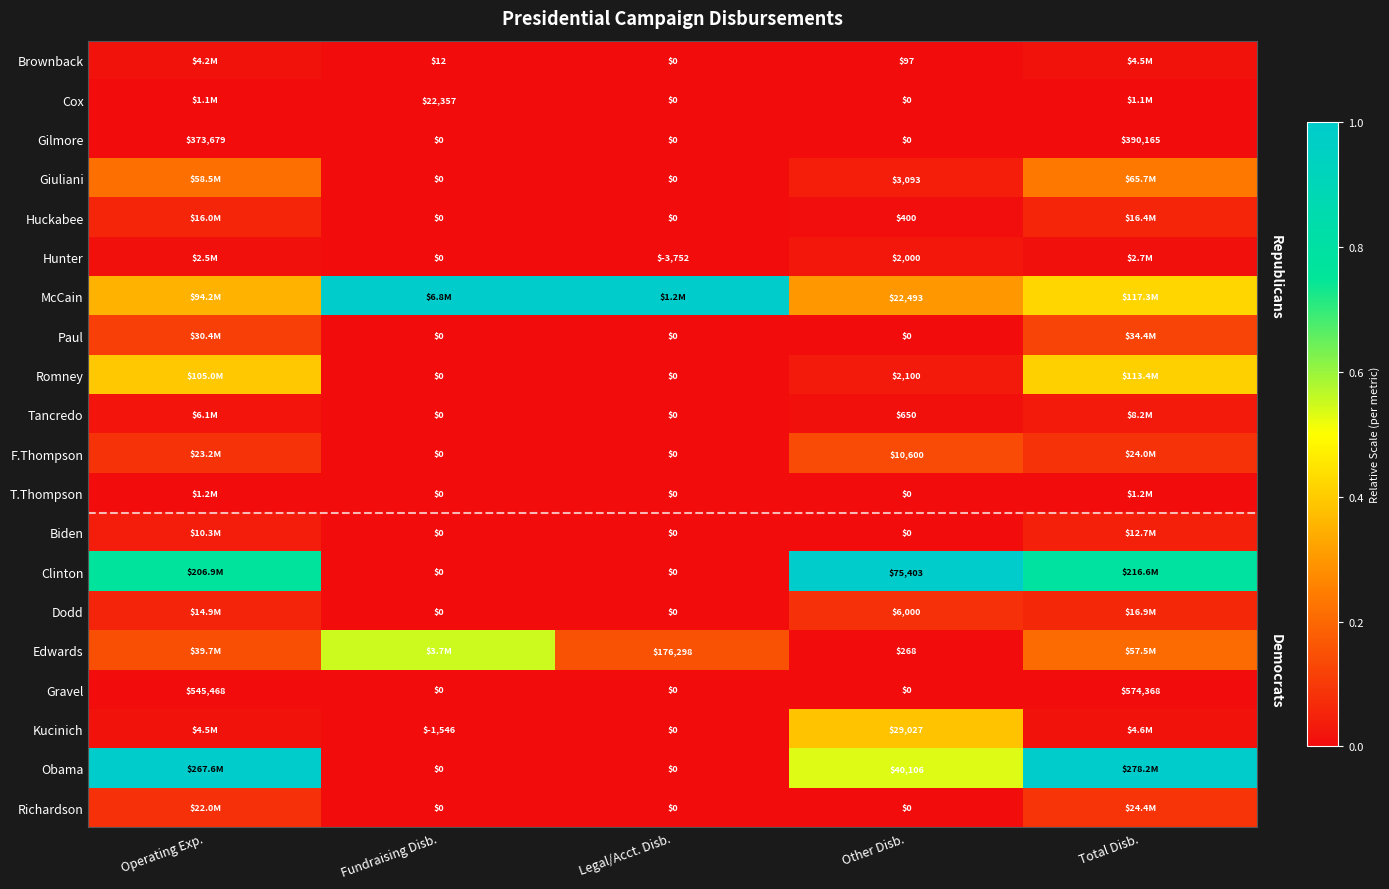

Between Total Disb. and Operating Exp., which is larger?

Total Disb.